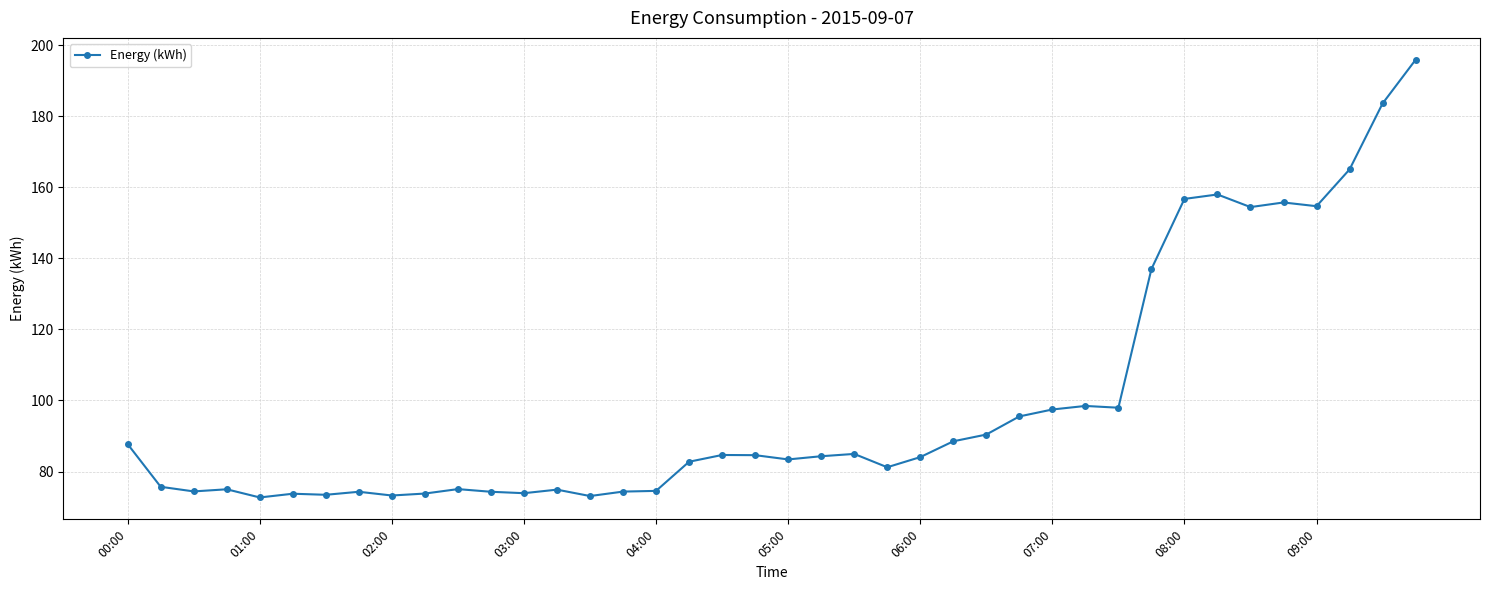

What is the smallest value displayed?

72.7